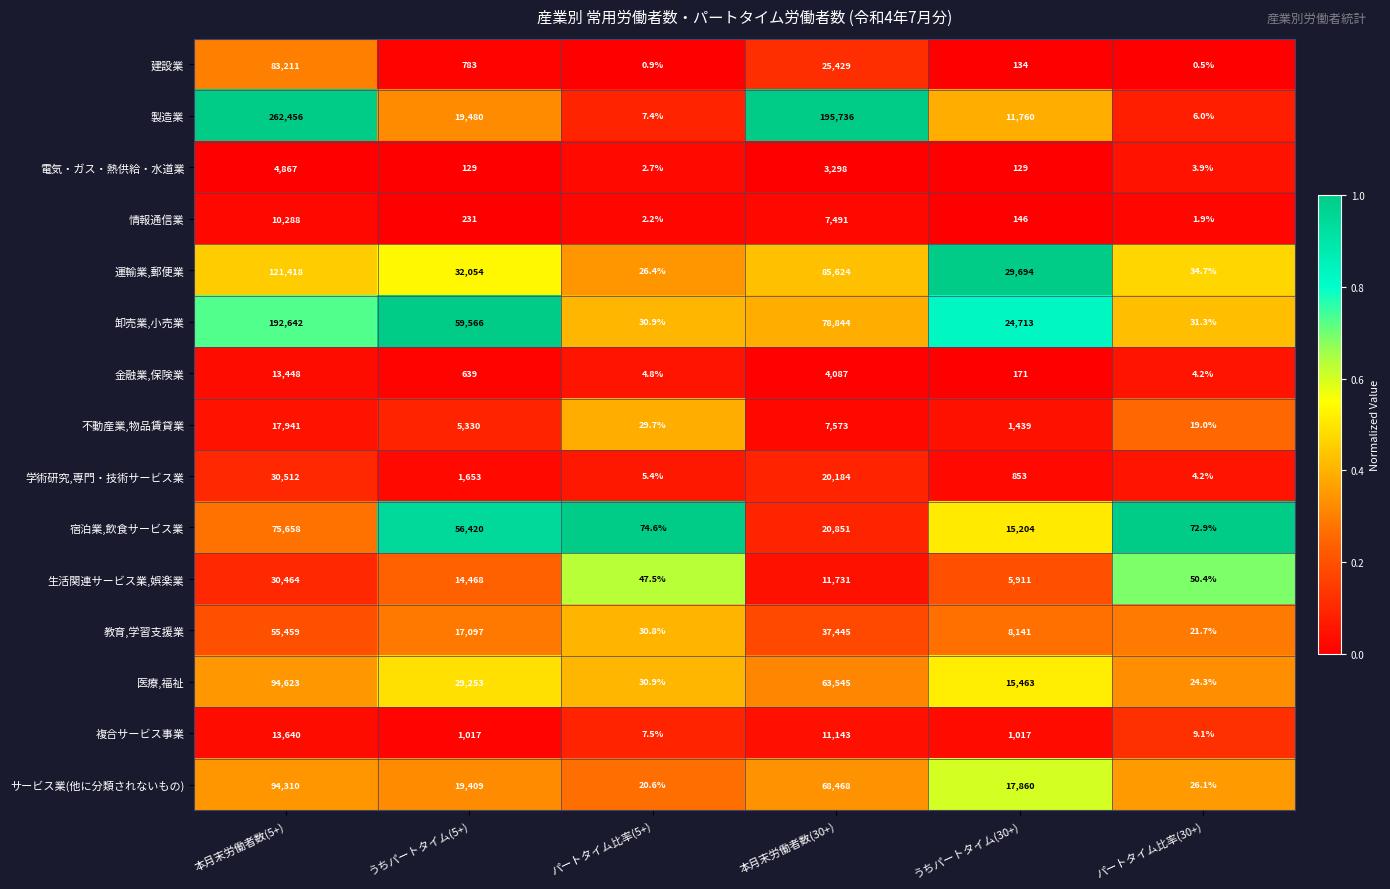

Rank the series at 本月末労働者数(30+) from highest to lowest value.

製造業, 運輸業,郵便業, 卸売業,小売業, サービス業(他に分類されないもの), 医療,福祉, 教育,学習支援業, 建設業, 宿泊業,飲食サービス業, 学術研究,専門・技術サービス業, 生活関連サービス業,娯楽業, 複合サービス事業, 不動産業,物品賃貸業, 情報通信業, 金融業,保険業, 電気・ガス・熱供給・水道業